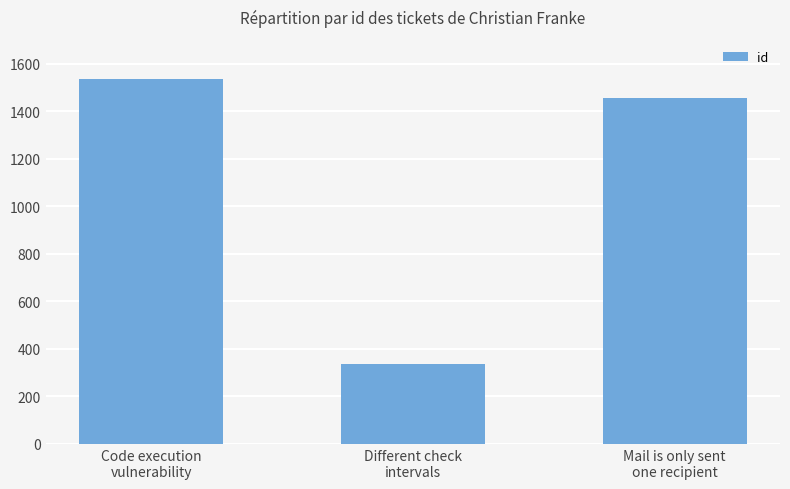

At which label does the data first exceed 1454?

Code execution
vulnerability